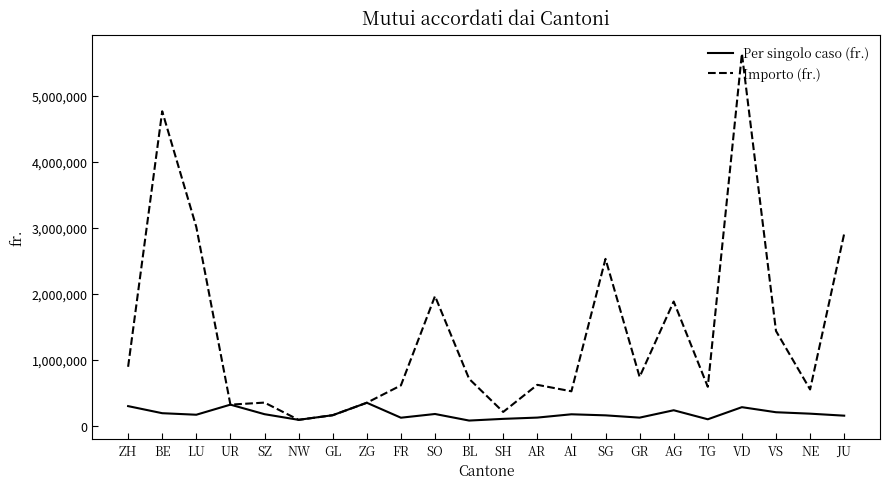

At how many categories does at least one series exceed 2952550?

3